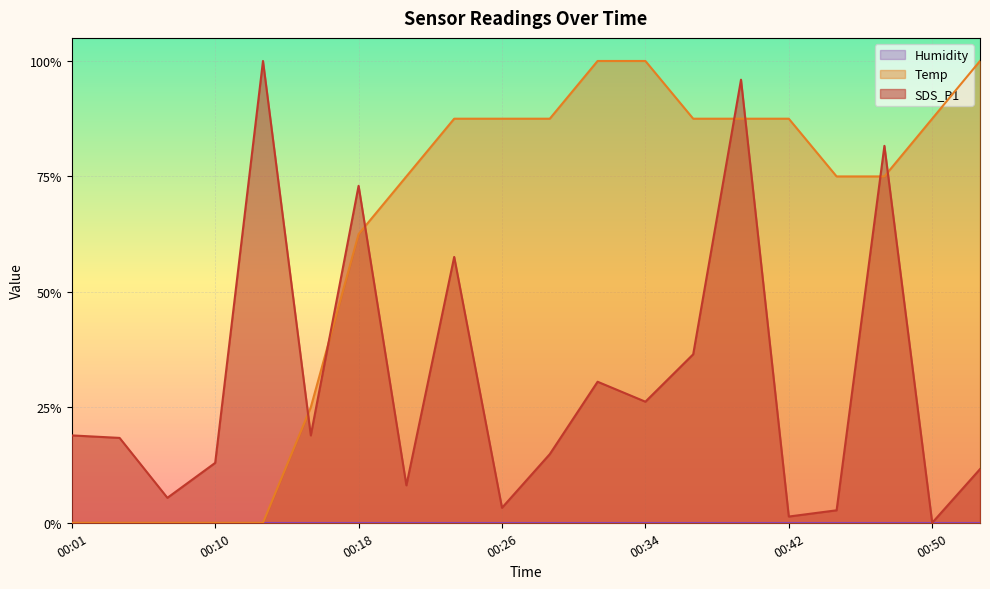

How many Temp values are between 0 and 1?

20